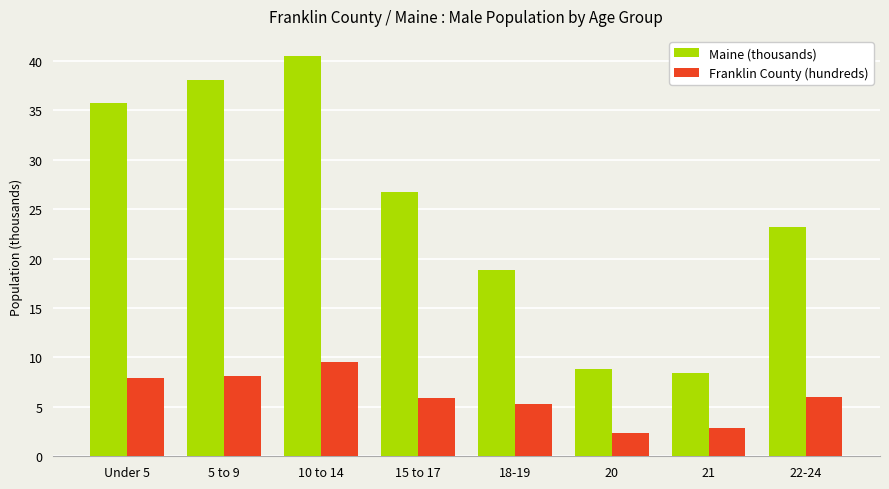

What is the value of the Maine (thousands) bar at the 8th from the left?

23.2